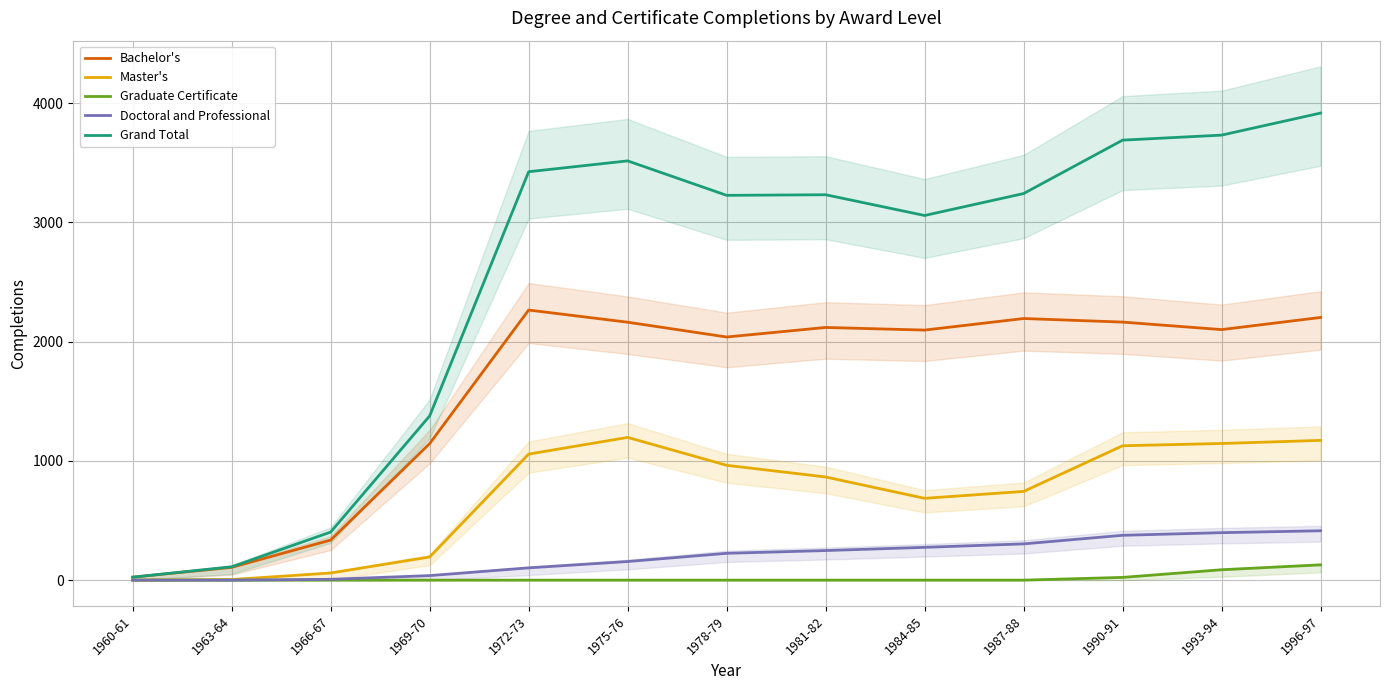

Which category has the highest value in the Grand Total series?

1996-97